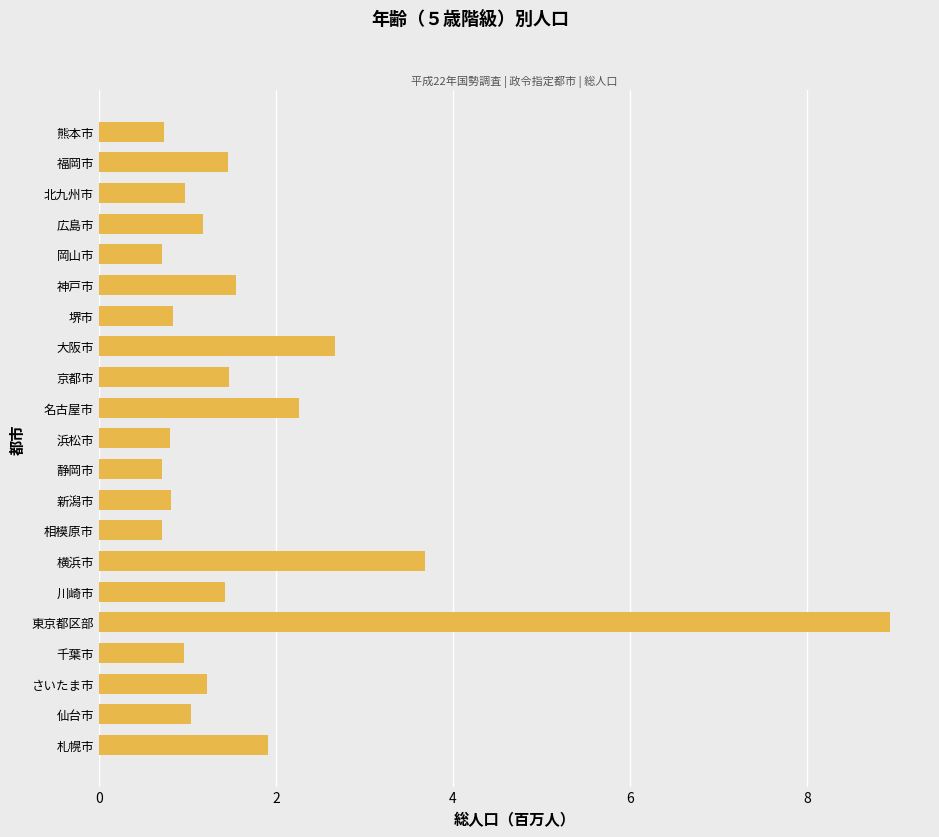

What is the ratio of the value at 相模原市 to the value at 神戸市?

0.5